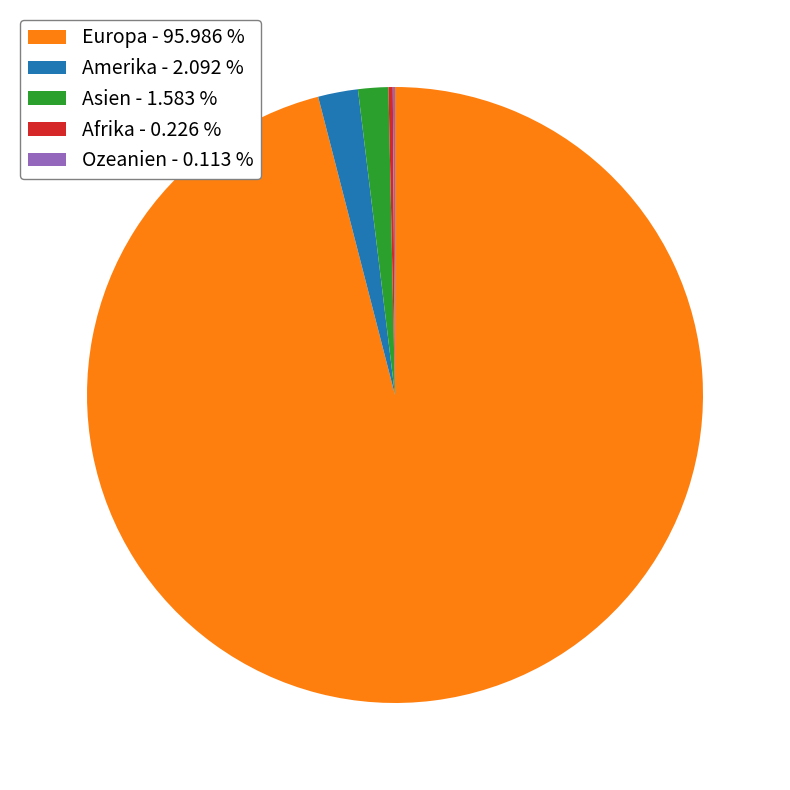

Combined, do Amerika - 2.092 % and Asien - 1.583 % account for over 50%?

No